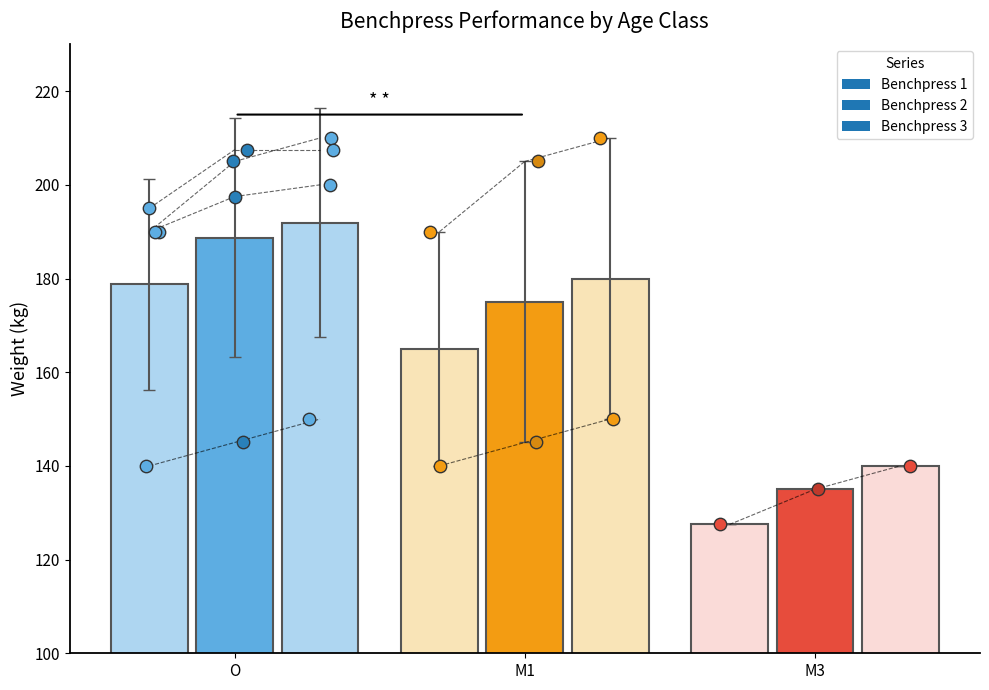

Which series contains the highest Y value?

Benchpress 3